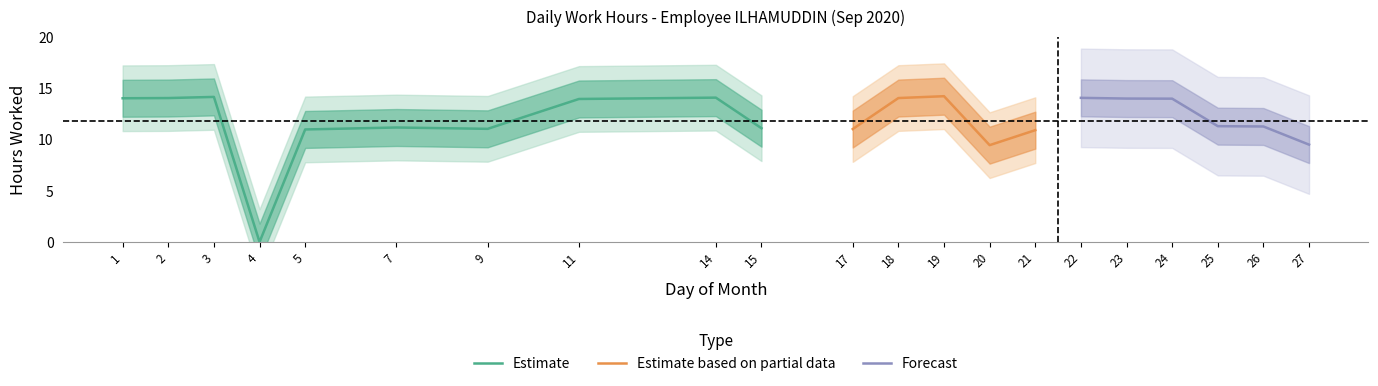

At which category does the data reach its first local peak?

3